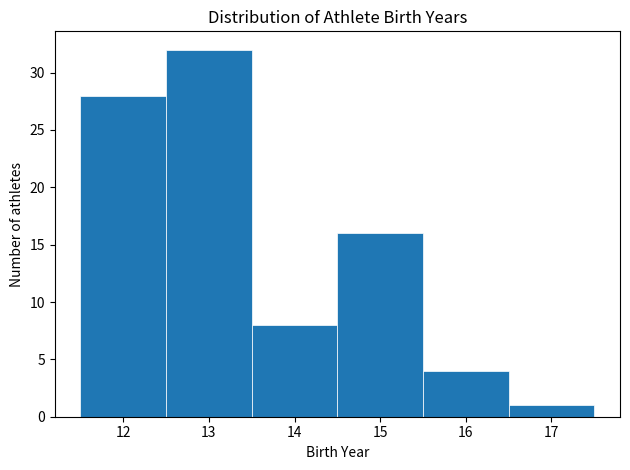

Over which range of the x-axis is the bar tallest?

12.5 to 13.5